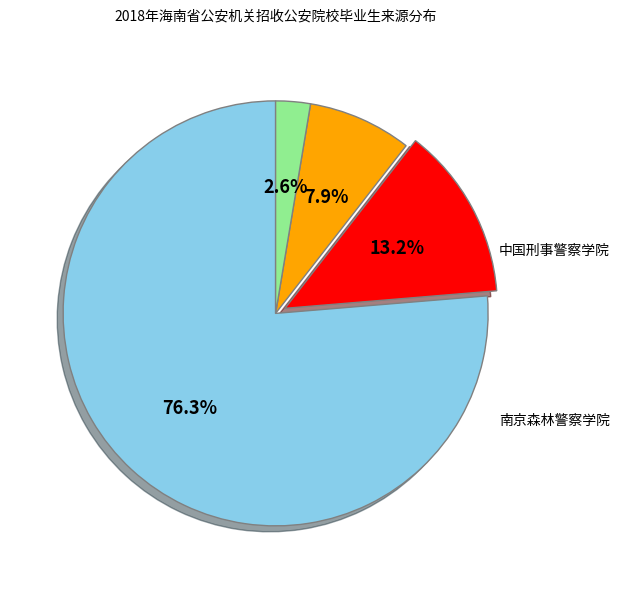

Does 福建警察学院 represent more than half of the total?

Yes